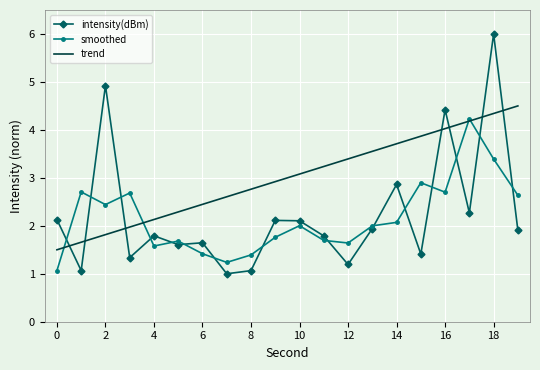

What is the highest value of the smoothed series?

4.2